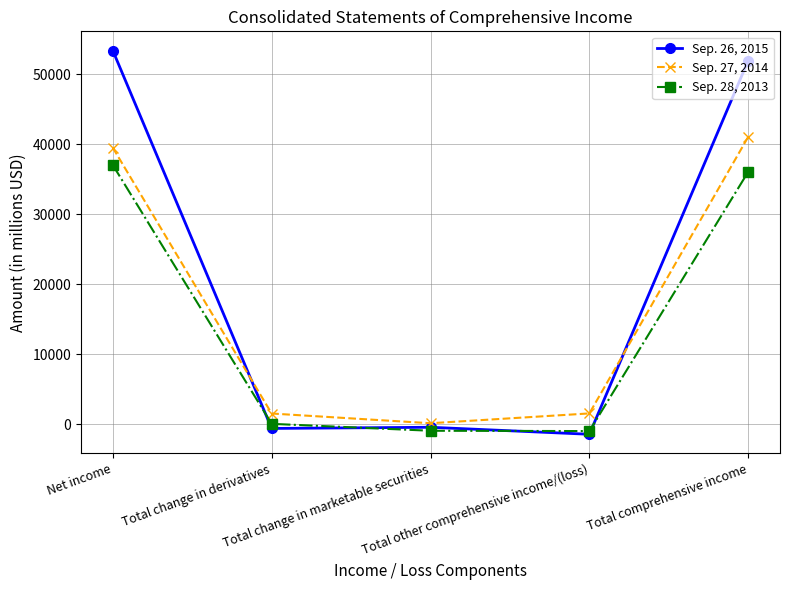

What is the maximum value shown in the chart?

53394